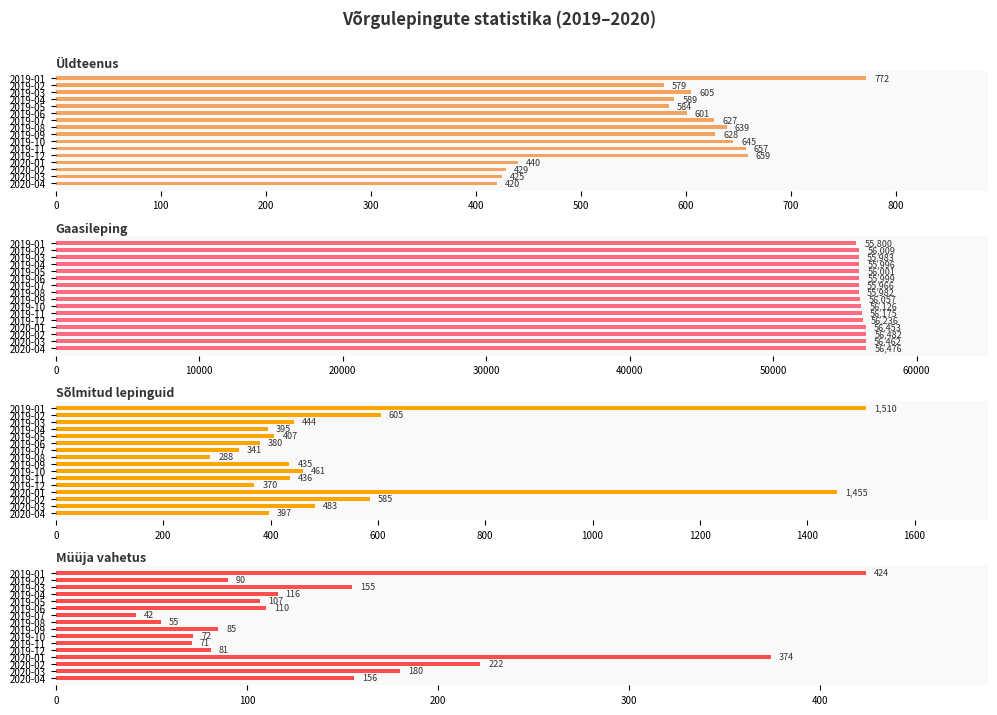

What is the difference between the highest and lowest values at 2019-05?

55894